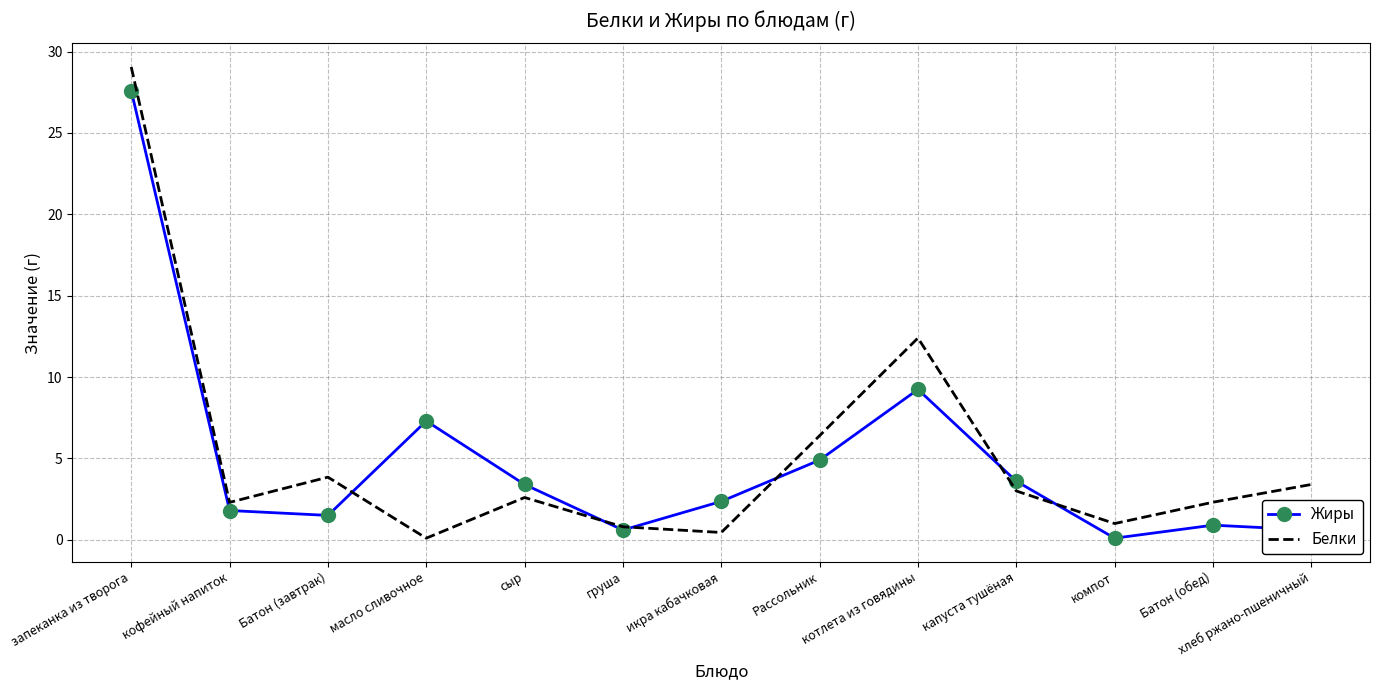

Which series ends up on top after the final intersection of Жиры and Белки?

Белки